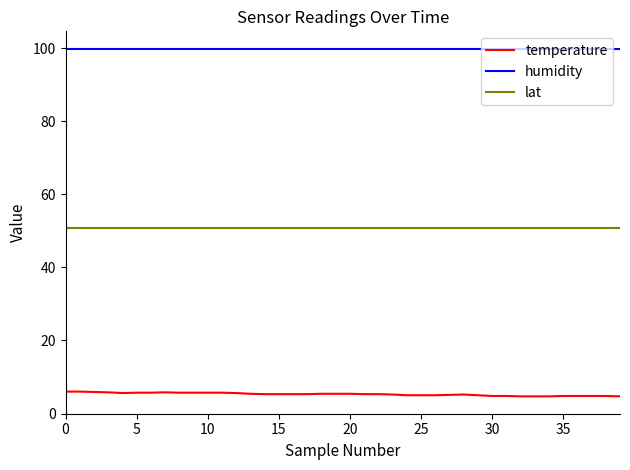

Rank the series by their average value, from highest to lowest.

humidity, lat, temperature